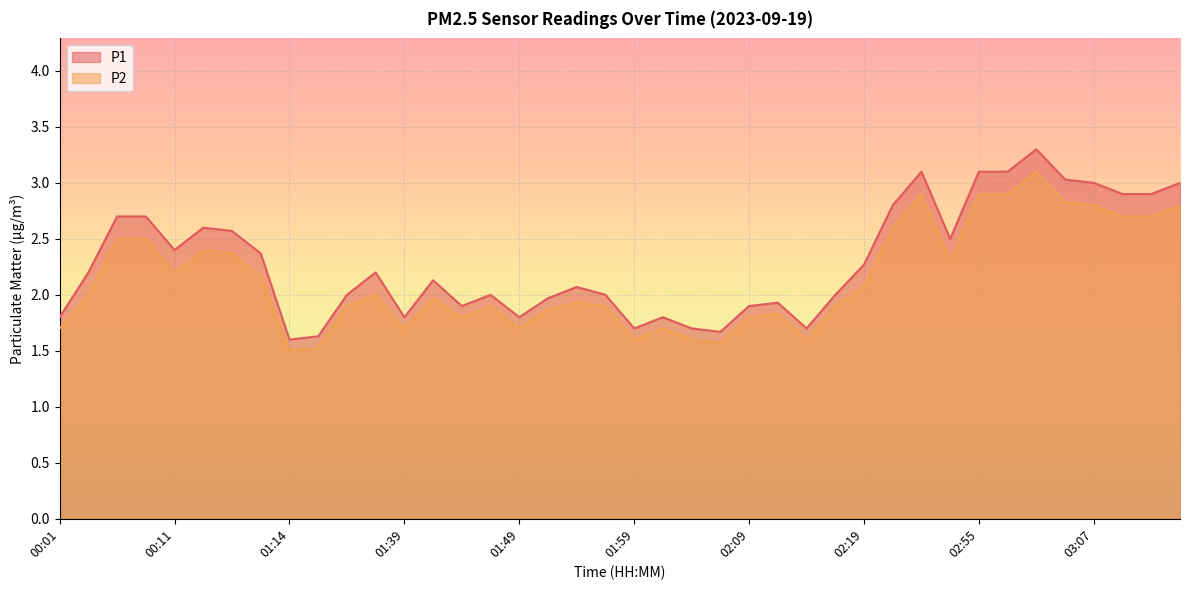

Is it true that P1 equals 2.8 at 02:48?

True